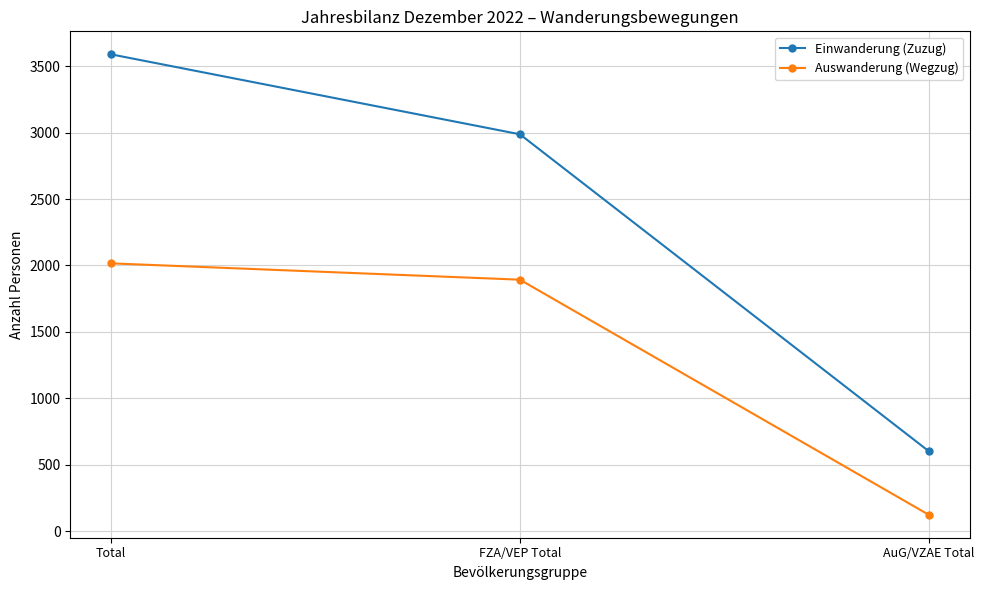

At which category does the chart reach its minimum across all series?

AuG/VZAE Total